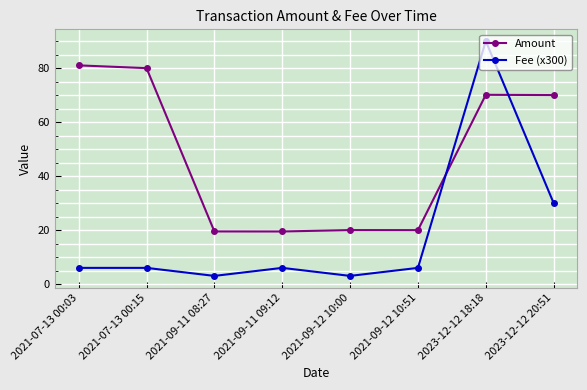

What is the difference between the highest and lowest values at 2023-12-12 18:18?

19.9